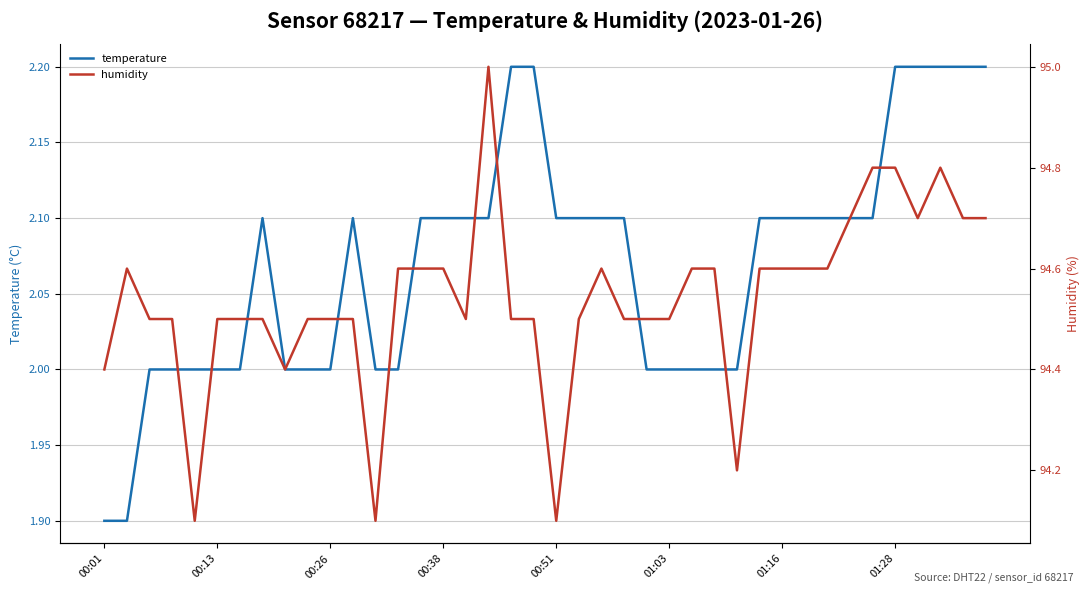

Which series has the widest spread of values?

humidity